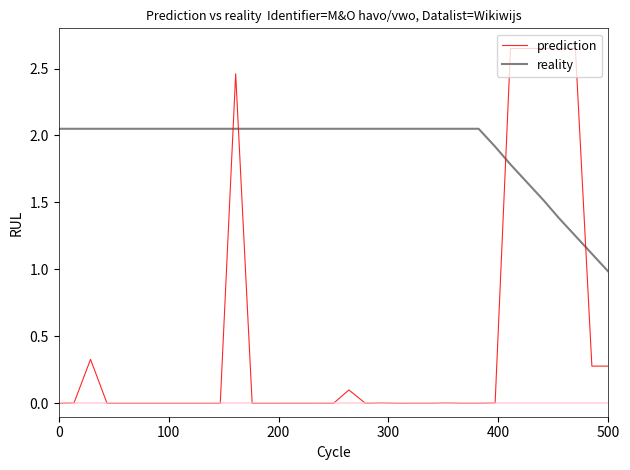

Which series has the largest range (max minus min)?

prediction